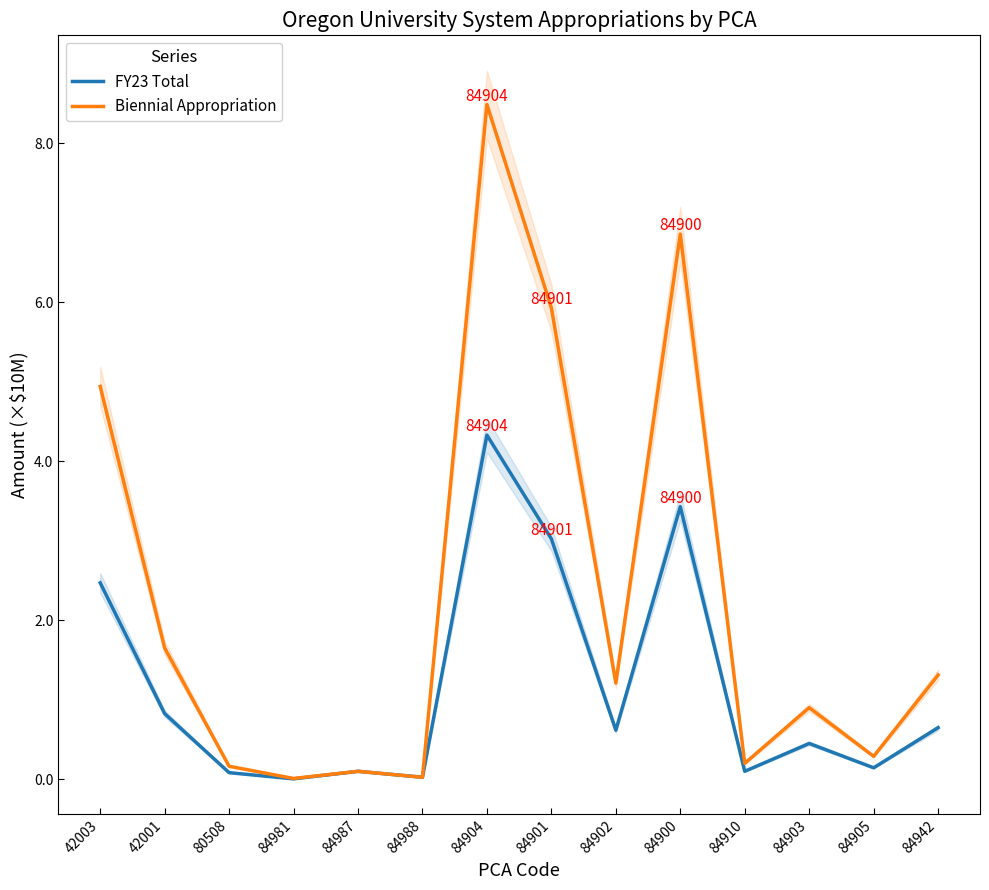

What is the spread (max minus min) of values at 42001?

0.8